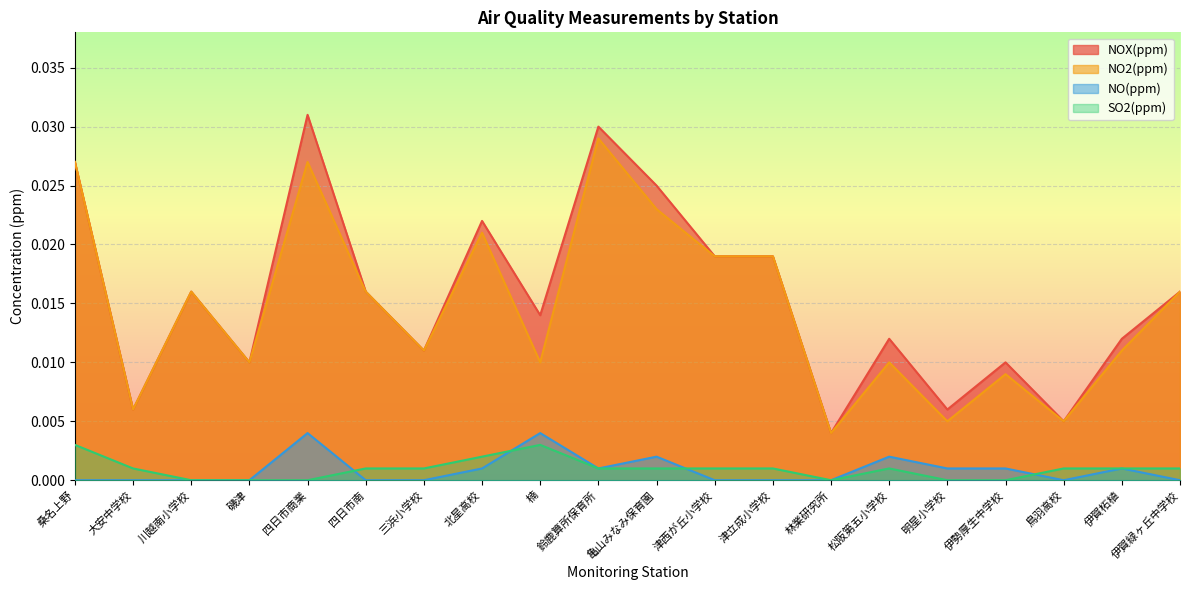

Does the chart display data point markers on the line(s)?

No